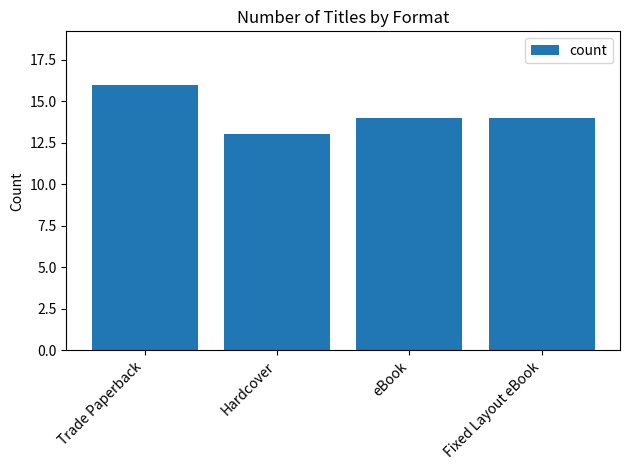

What is the maximum value shown in the chart?

16